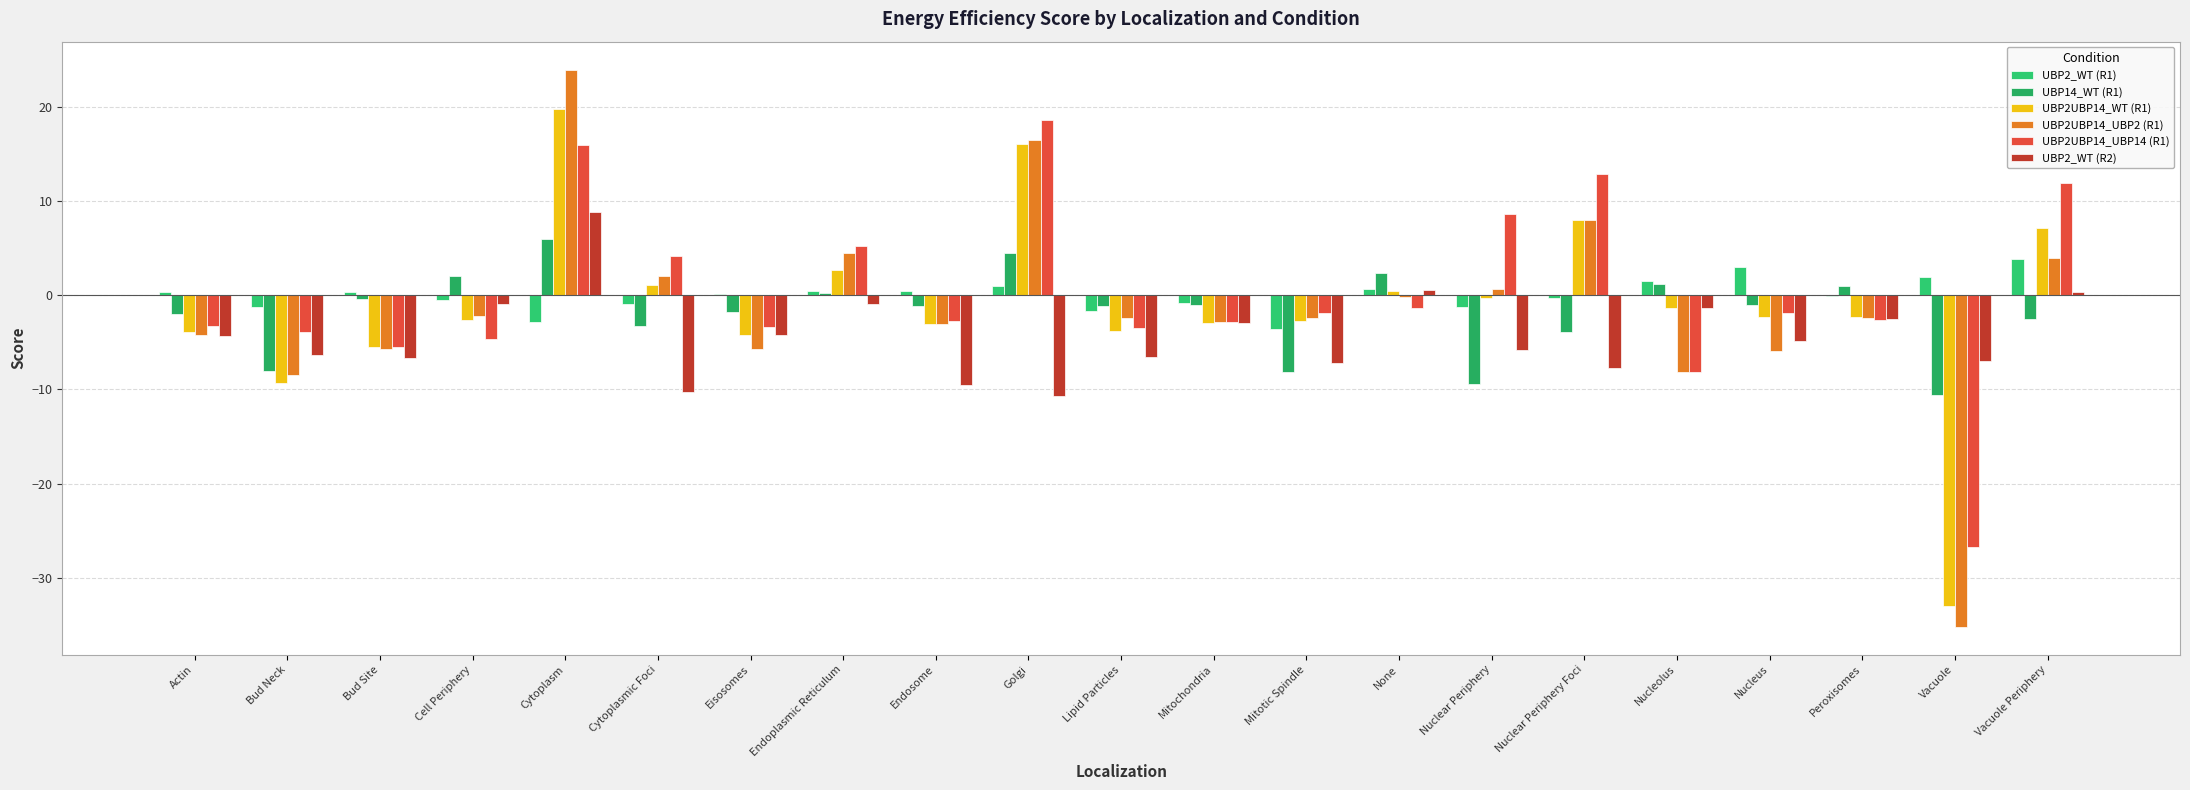

At which label is UBP2UBP14_UBP2 (R1) closest to -5?

Eisosomes